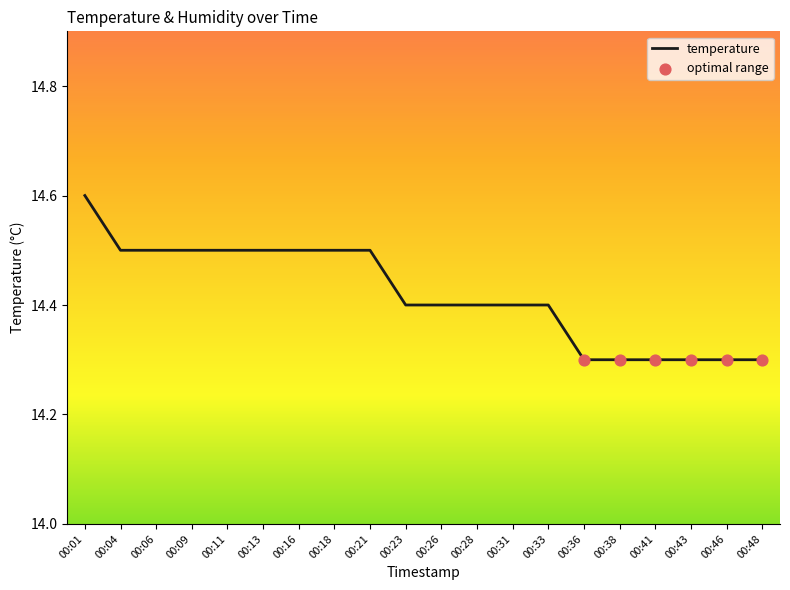

Between 00:21 and 00:23, which is larger?

00:21